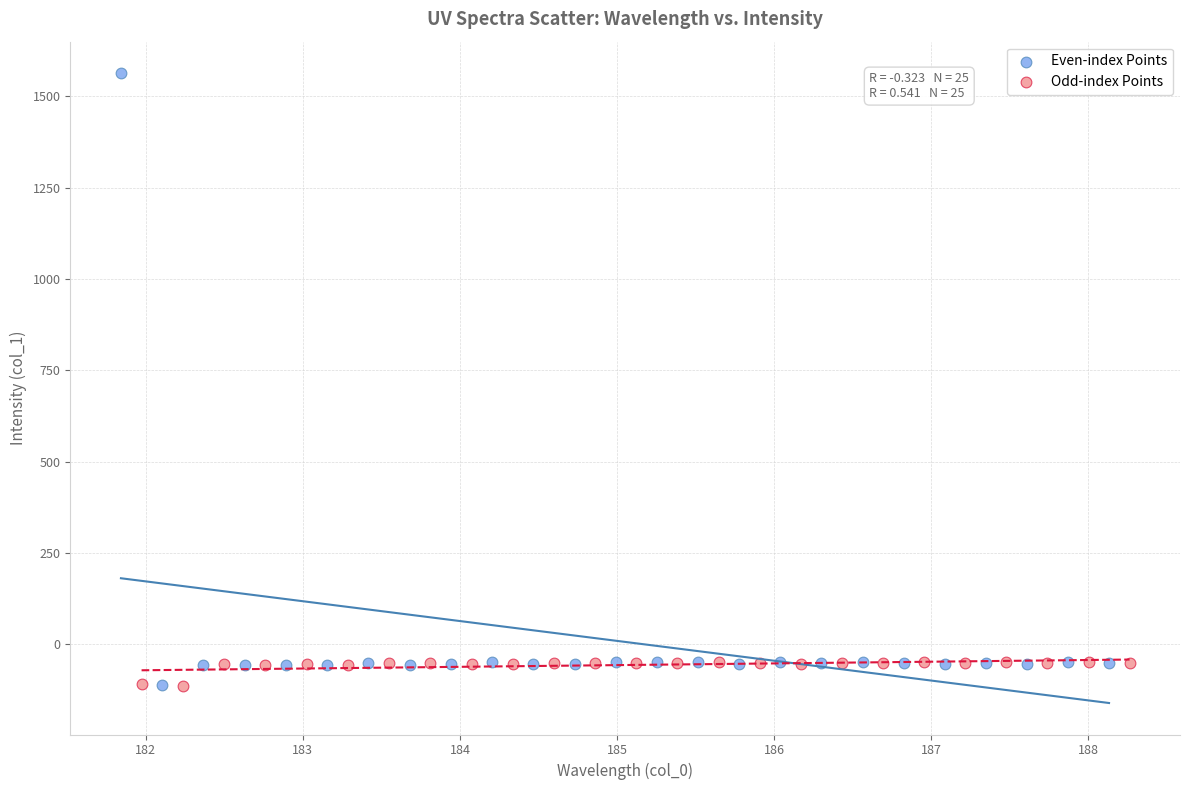

Which series contains the highest Y value?

Even-index Points